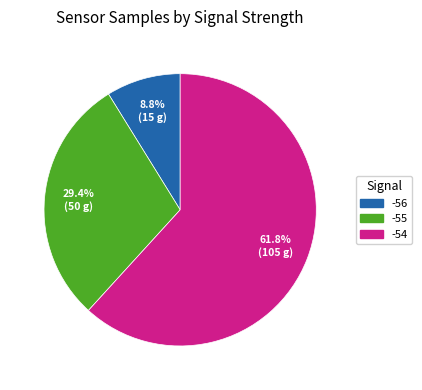

Which slice is the smallest?

-56